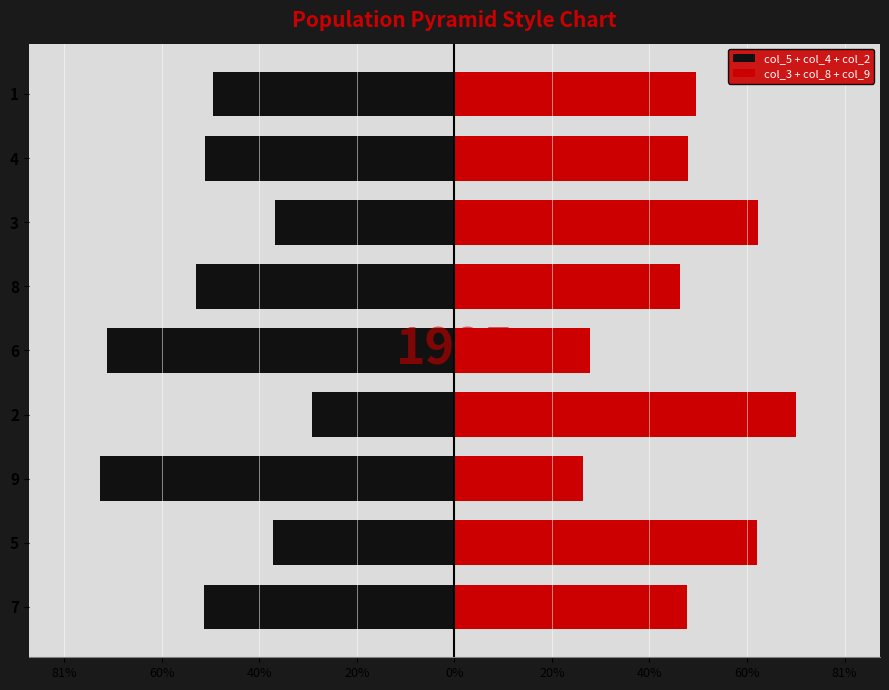

What are all the series names shown in the legend?

col_5 + col_4 + col_2, col_3 + col_8 + col_9